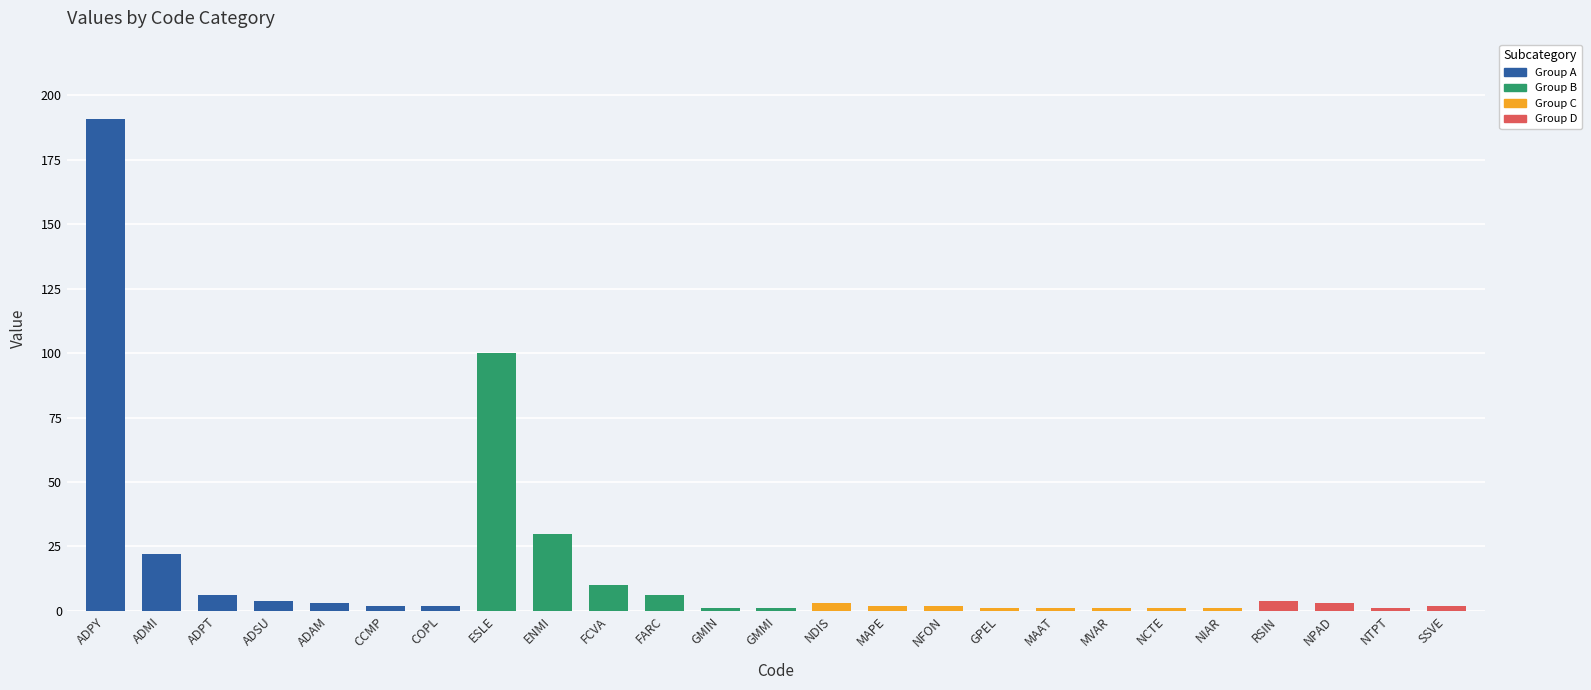

At which label is the value closest to 96?

ESLE